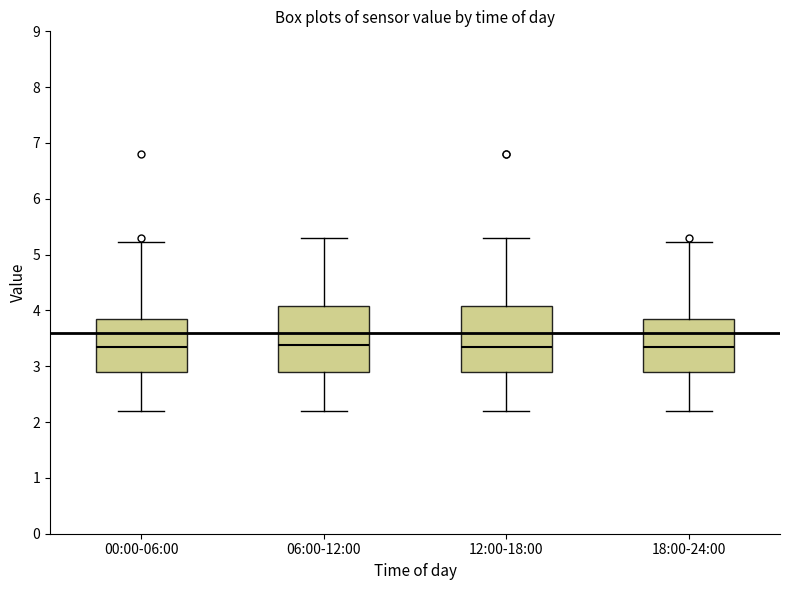

Reading left to right, read every box against the y-axis: the position of its median line, the range the box covers, and the ends of its whiskers. The values are not printed on the chart, so give them approximately, as read against the axis.

00:00-06:00: median 3.4, box 2.9 to 3.8, whiskers 2.2 to 5.2
06:00-12:00: median 3.4, box 2.9 to 4.1, whiskers 2.2 to 5.3
12:00-18:00: median 3.4, box 2.9 to 4.1, whiskers 2.2 to 5.3
18:00-24:00: median 3.4, box 2.9 to 3.8, whiskers 2.2 to 5.2